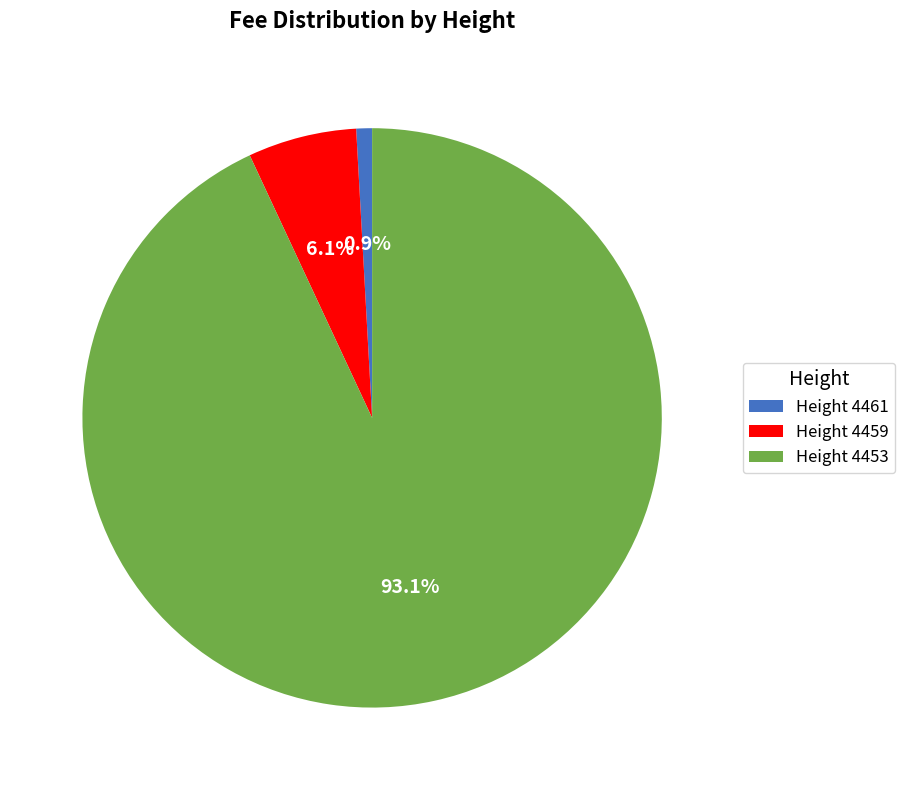

What is the smallest slice in the pie chart?

Height 4461